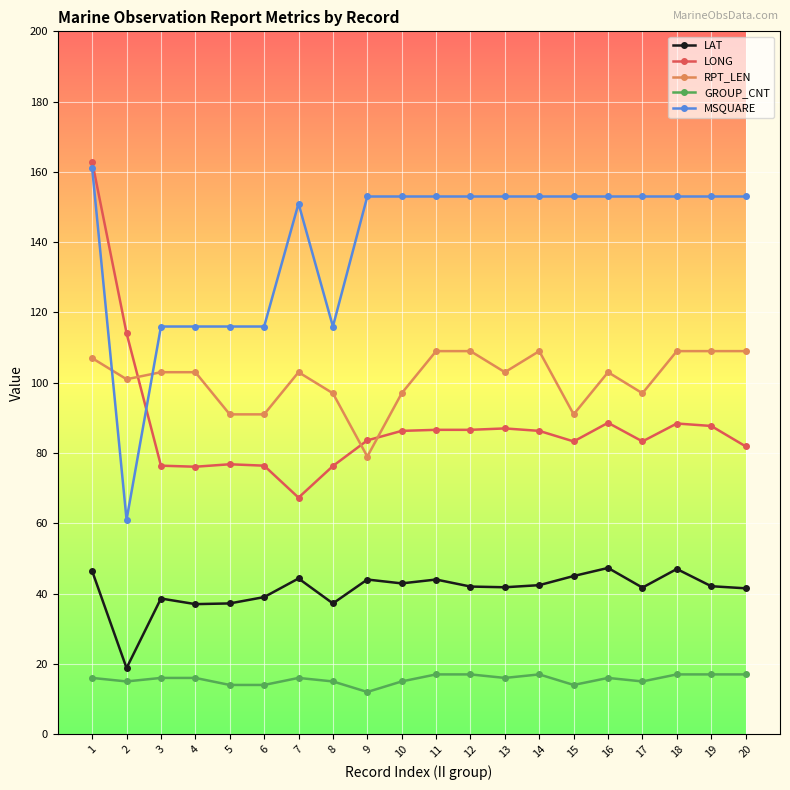

Where is the first local minimum for LAT?

2